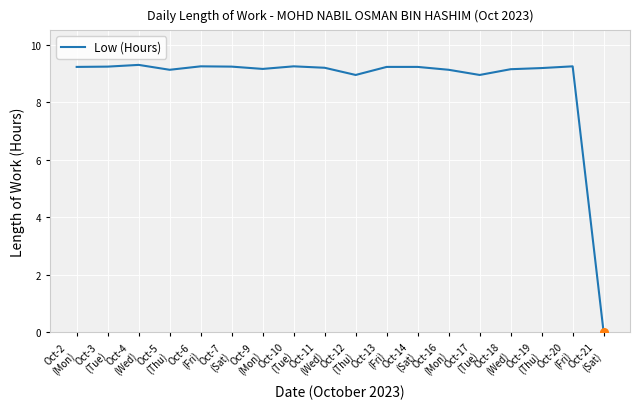

Between Oct-6
(Fri) and Oct-18
(Wed), which is larger?

Oct-6
(Fri)